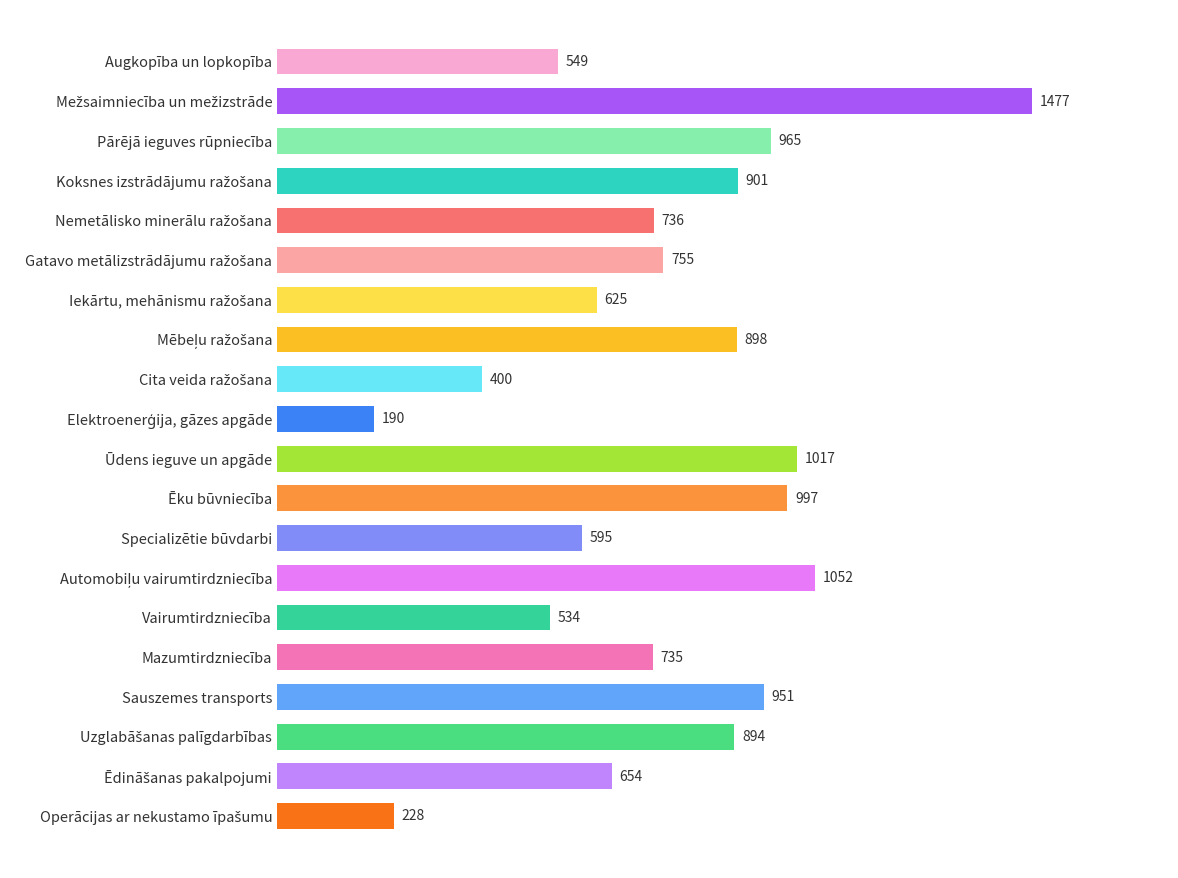

What is the label of the 4th bar from the bottom?

Sauszemes transports